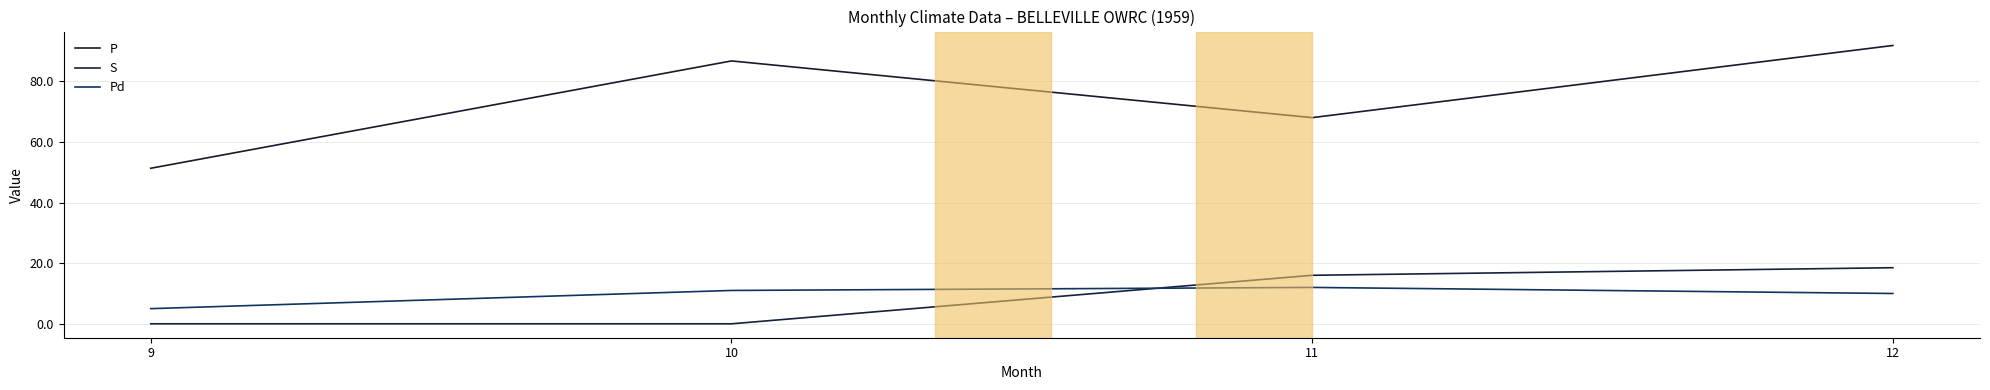

What is the maximum value shown in the chart?

91.8